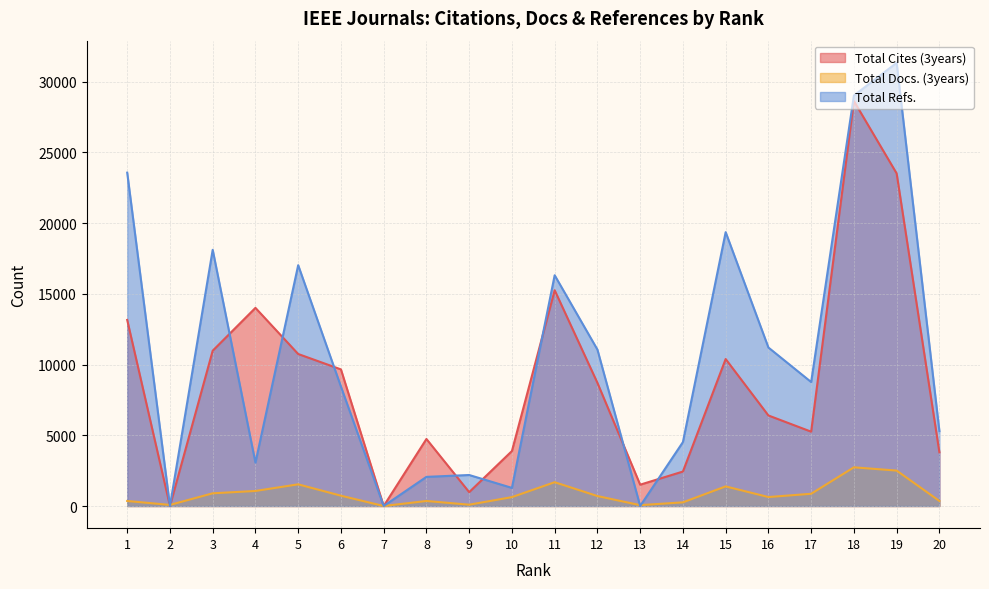

What is the difference between the Total Refs. values at 4 and 9?

876